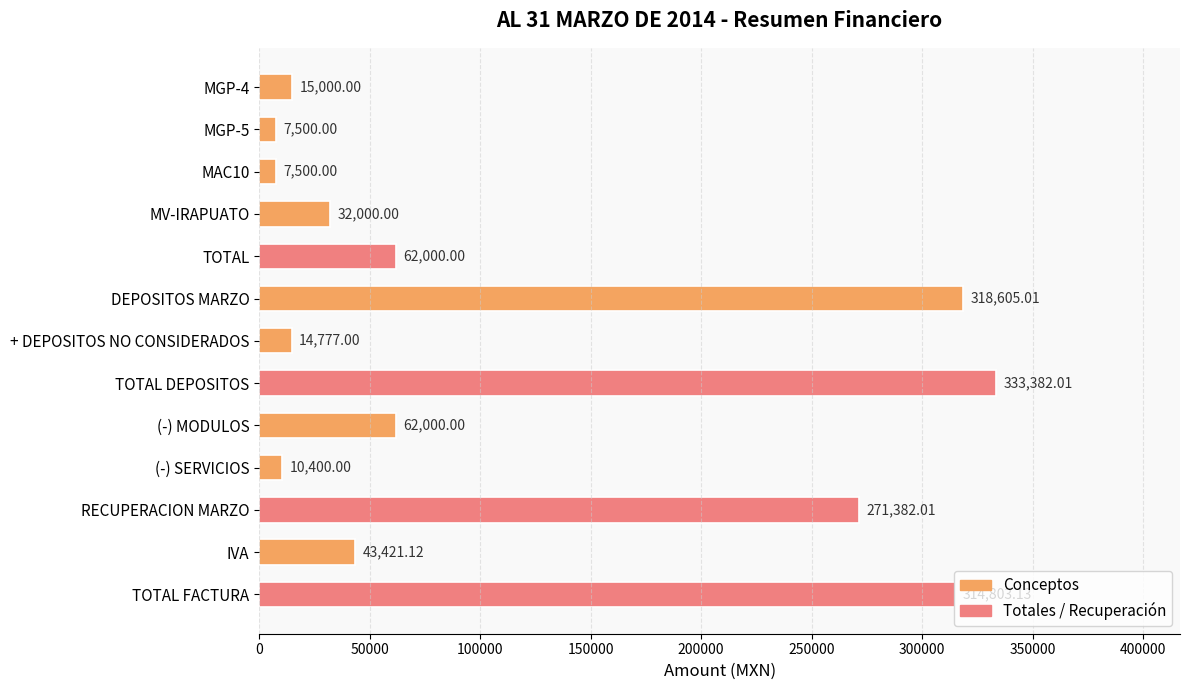

What is the label of the 11th bar from the top?

RECUPERACION MARZO